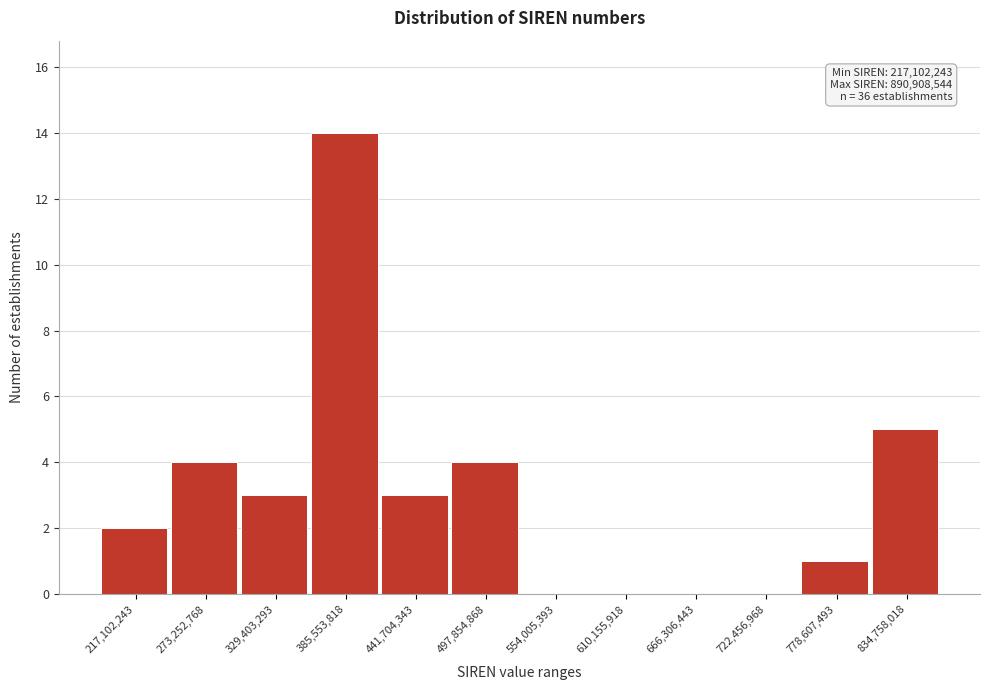

Reading left to right, transcribe all the data shown in this chart.

217,102,243=2	273,252,768=4	329,403,293=3	385,553,818=14	441,704,343=3	497,854,868=4	554,005,393=0	610,155,918=0	666,306,443=0	722,456,968=0	778,607,493=1	834,758,018=5